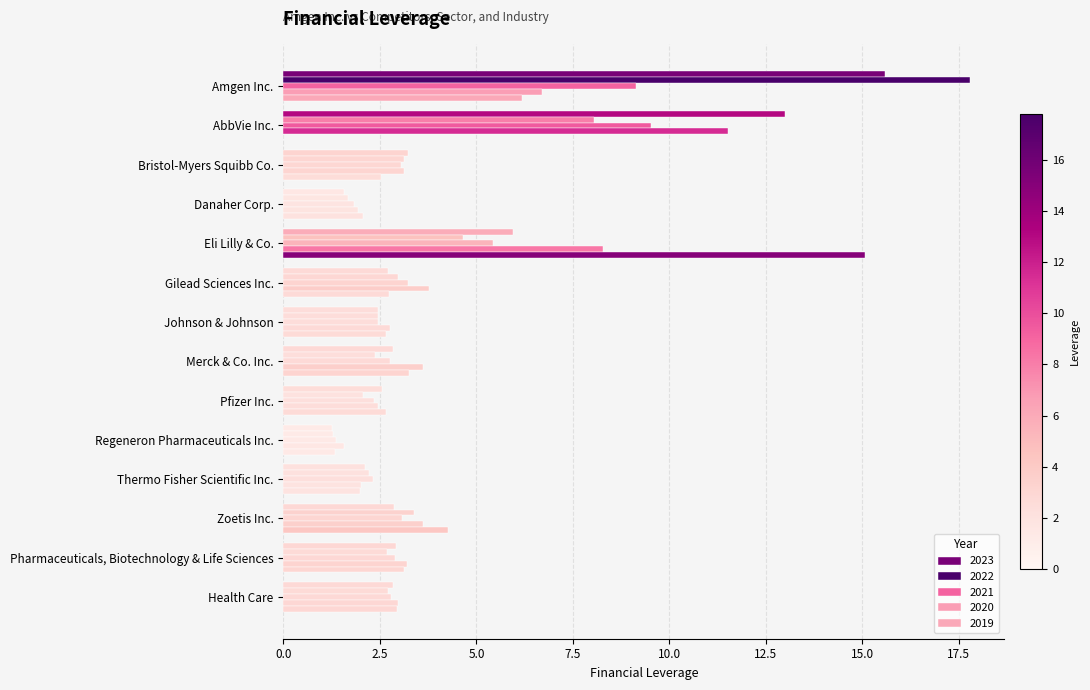

How many distinct data groups are displayed?

5